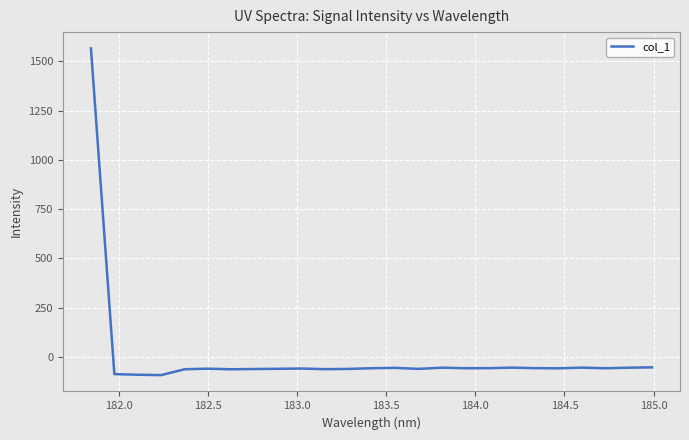

What is the difference between the maximum and minimum values?

1657.7